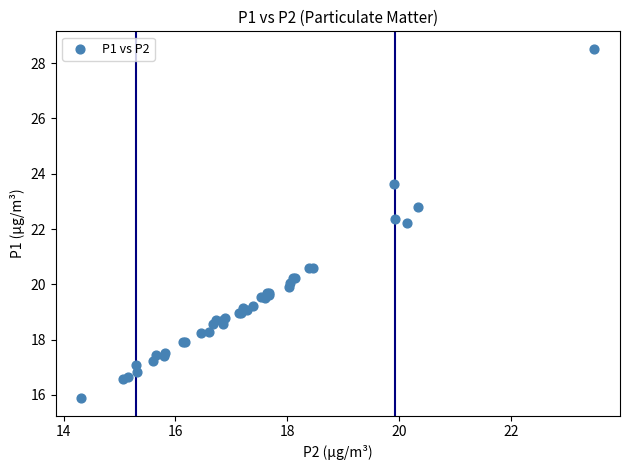

What Y value in the scatter plot is closest to 22?

22.2